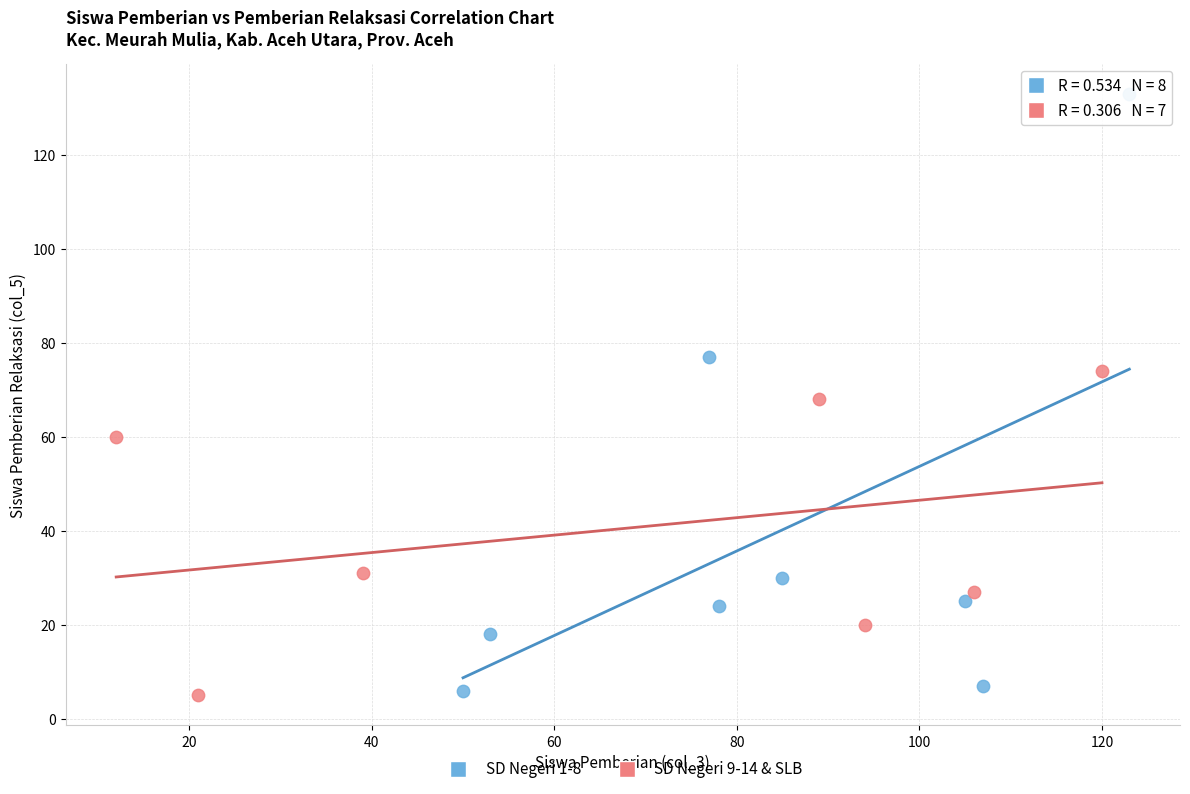

What are all the series names shown in the legend?

SD Negeri 1-8, SD Negeri 9-14 & SLB